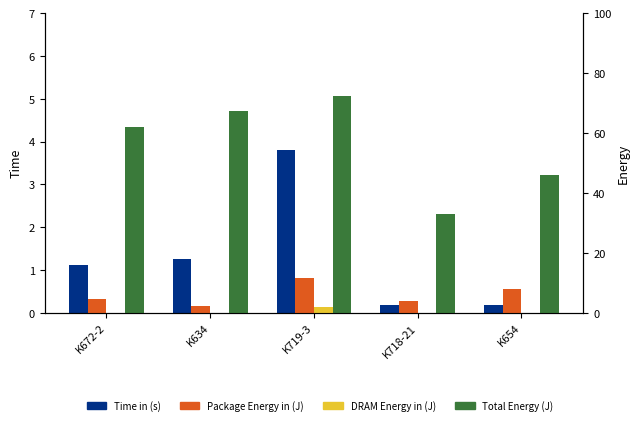

What is the maximum value for DRAM Energy in (J)?

1.8